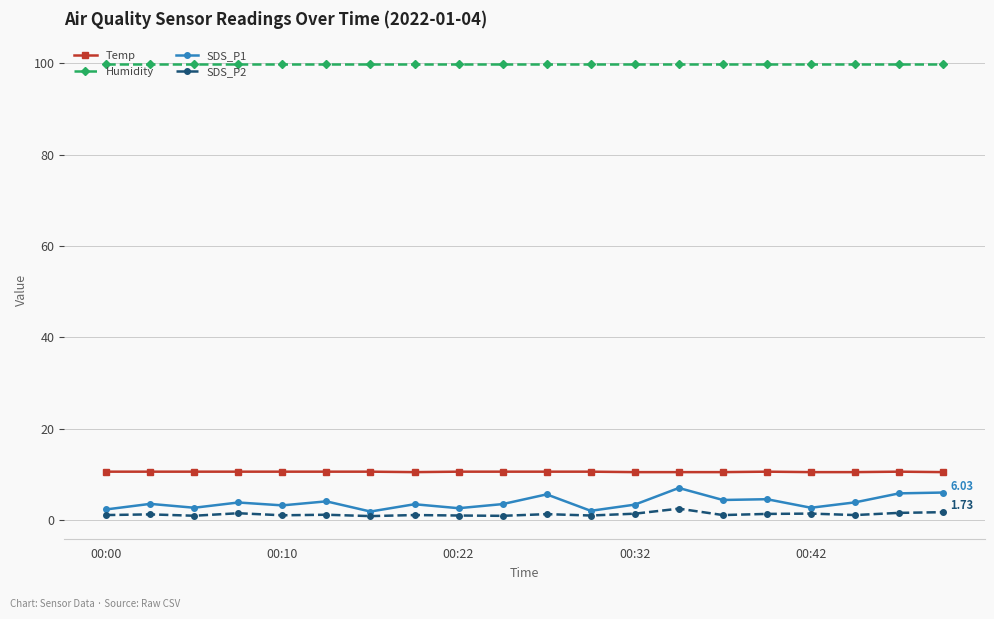

True or false: SDS_P1 and Temp intersect in this chart.

False